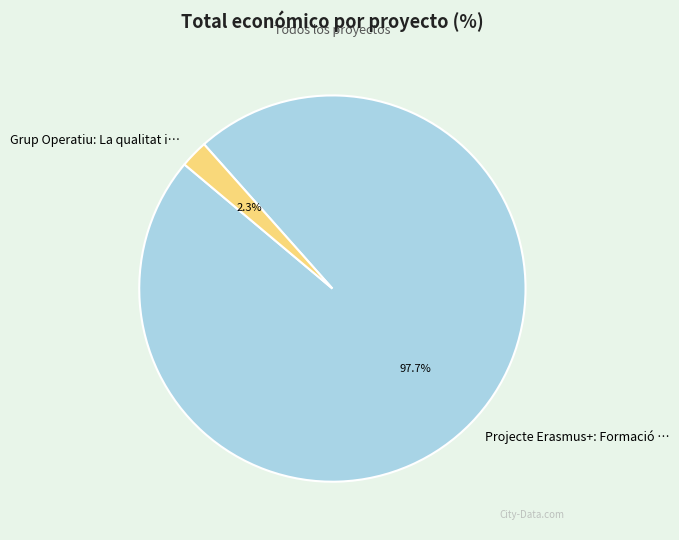

How many segments does this pie chart have?

2